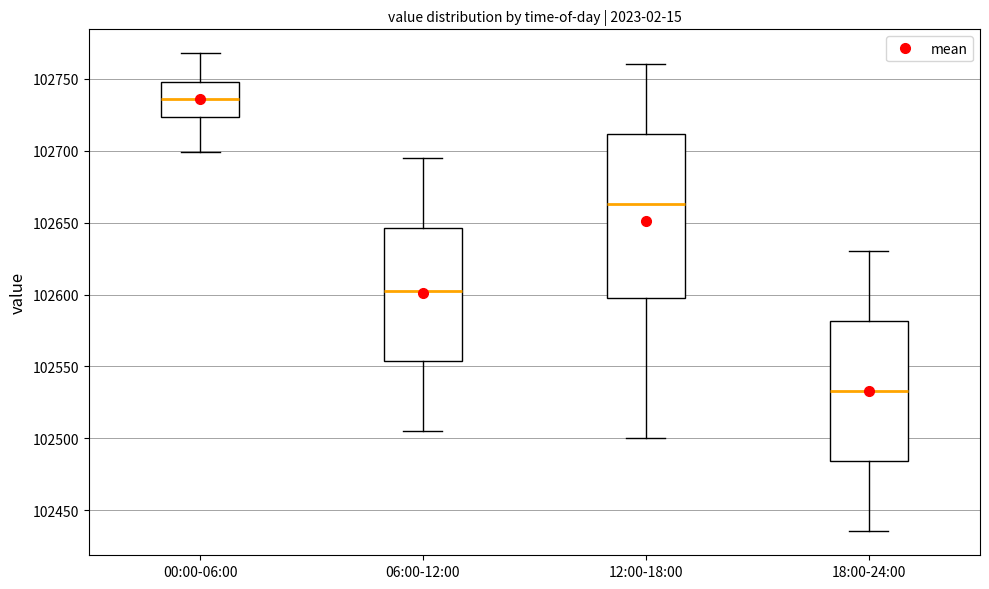

Which box has the highest median line?

00:00-06:00